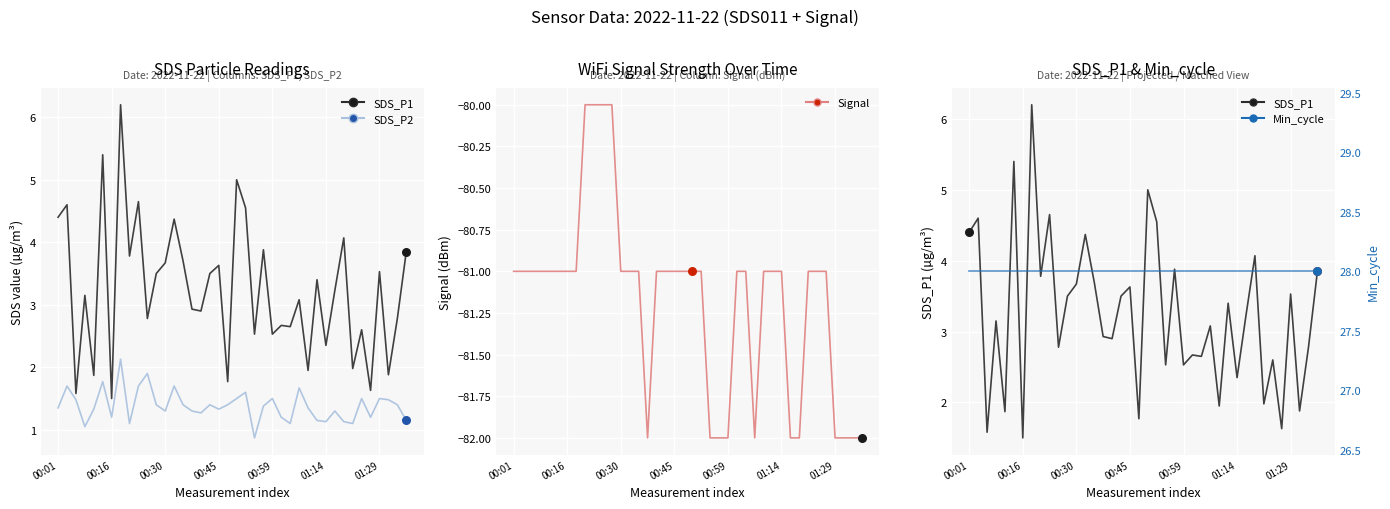

Which series has the largest total across all categories?

Min_cycle